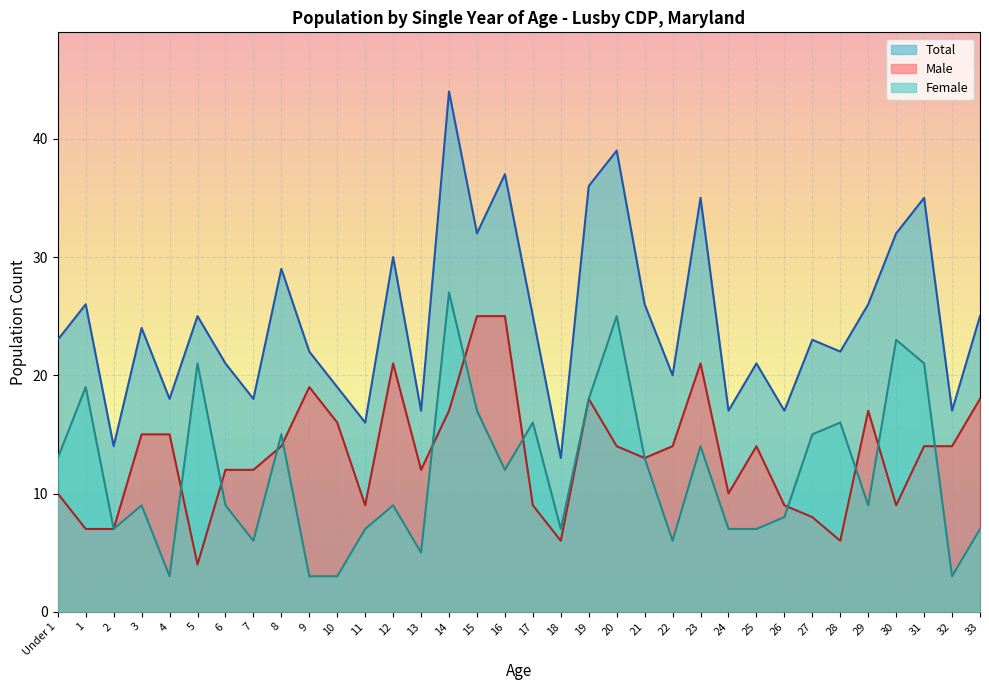

True or false: Male and Total cross at least once.

False